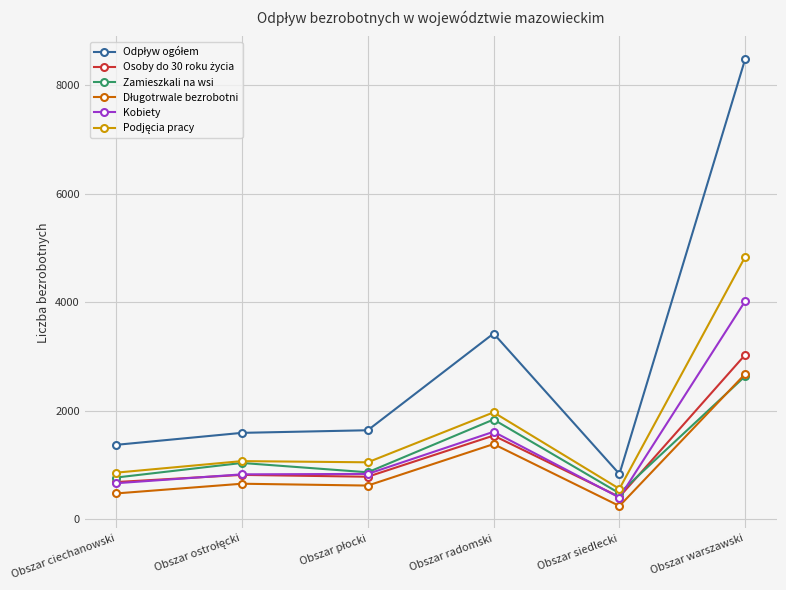

What is the spread (max minus min) of values at Obszar siedlecki?

590